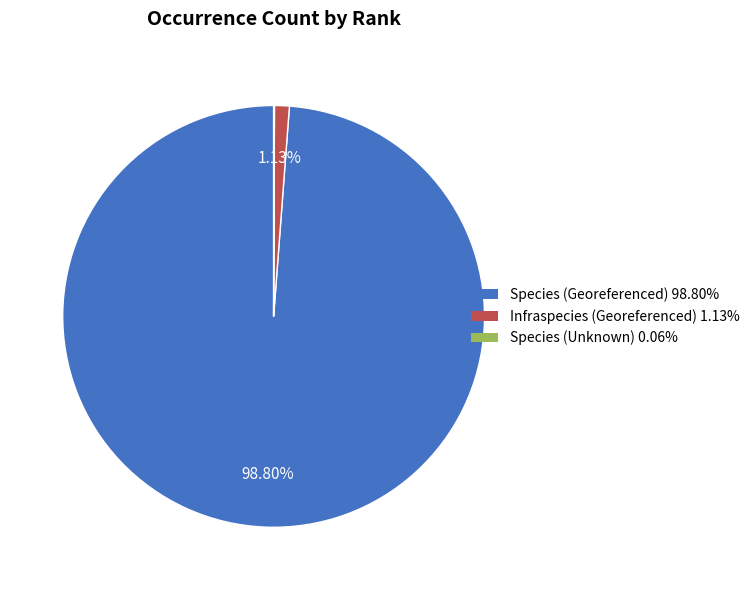

Does any single category account for the majority?

Yes